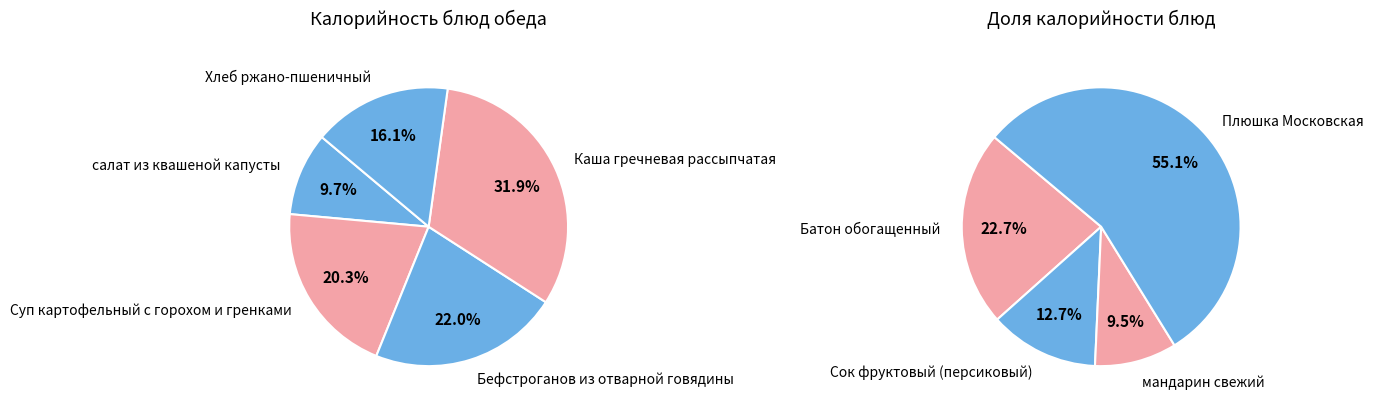

Does any single category account for the majority?

No